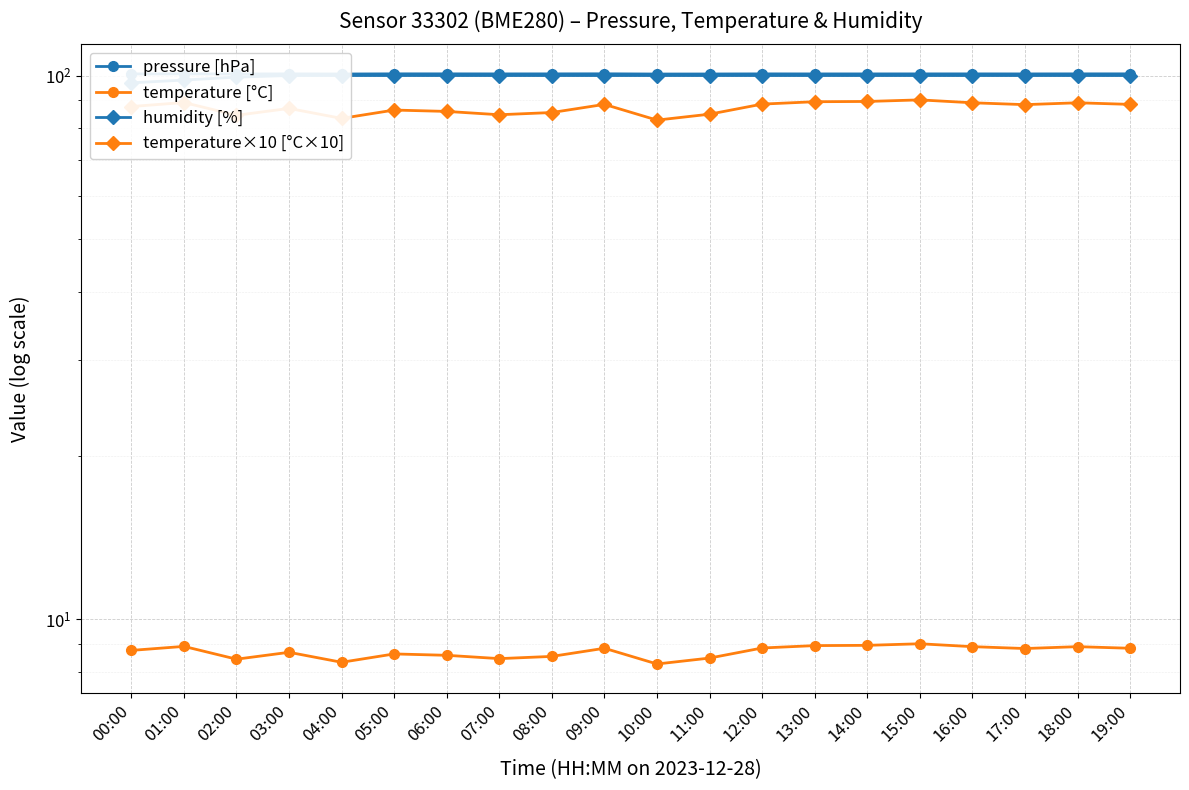

Which series has the largest range (max minus min)?

temperature×10 [°C×10]